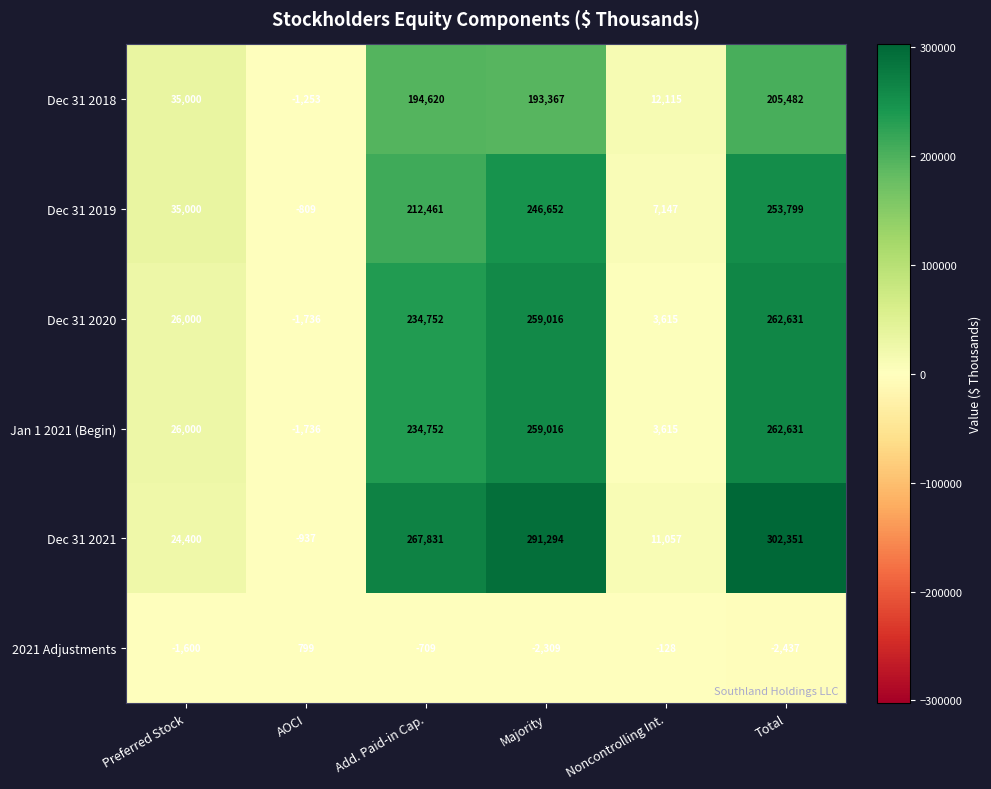

Where is 2021 Adjustments nearest to the value -819?

Add. Paid-in Cap.